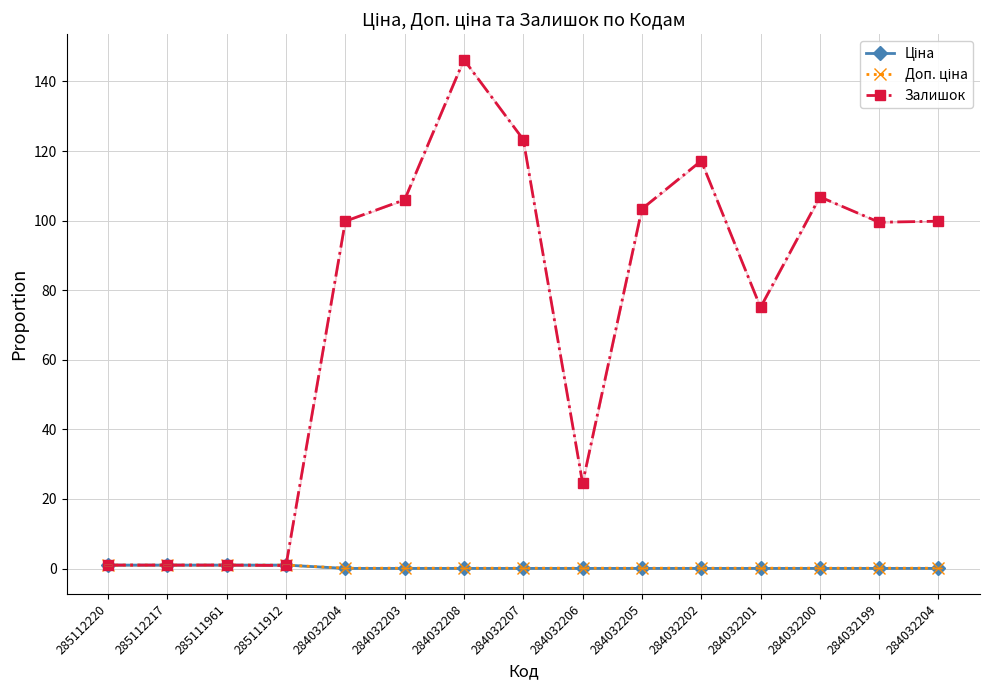

True or false: Залишок has a value of 34.0 at 284032199.

False